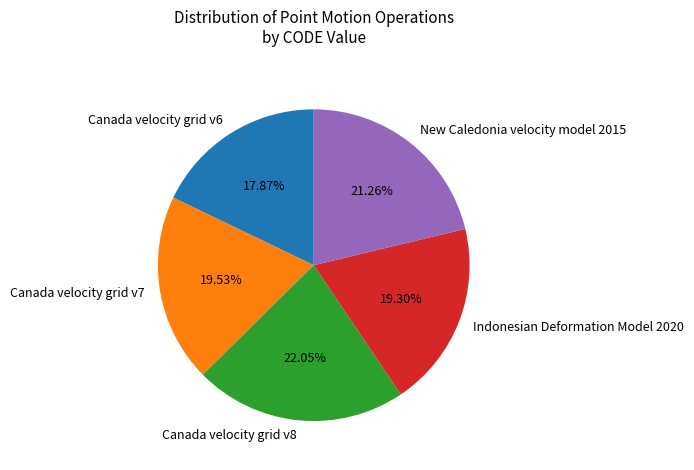

To the nearest percent, what is the difference between the largest and smallest slice percentages?

4%